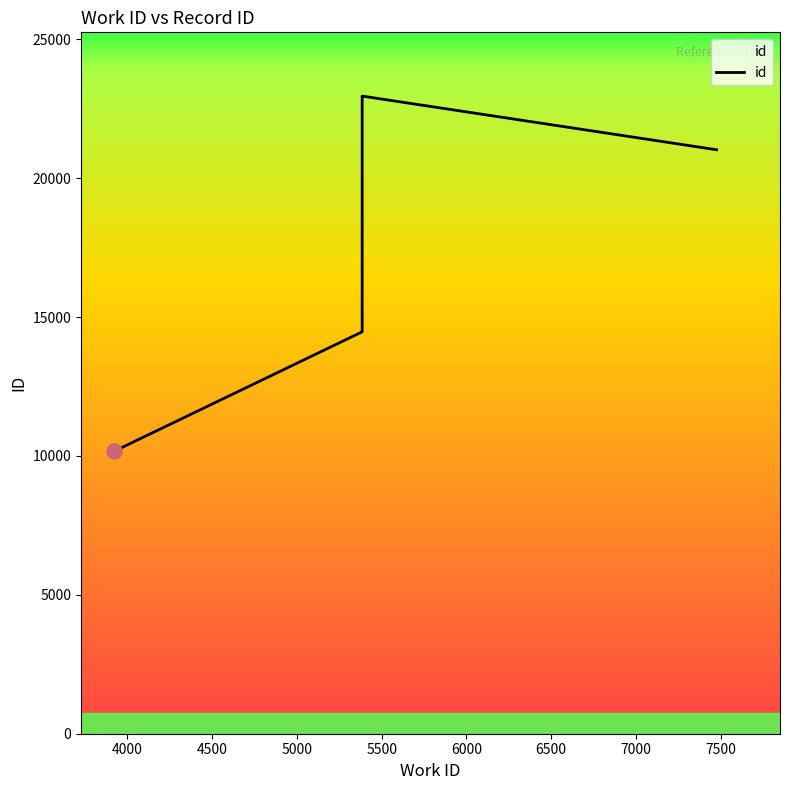

Which has a higher value, 5385 or 5385?

5385